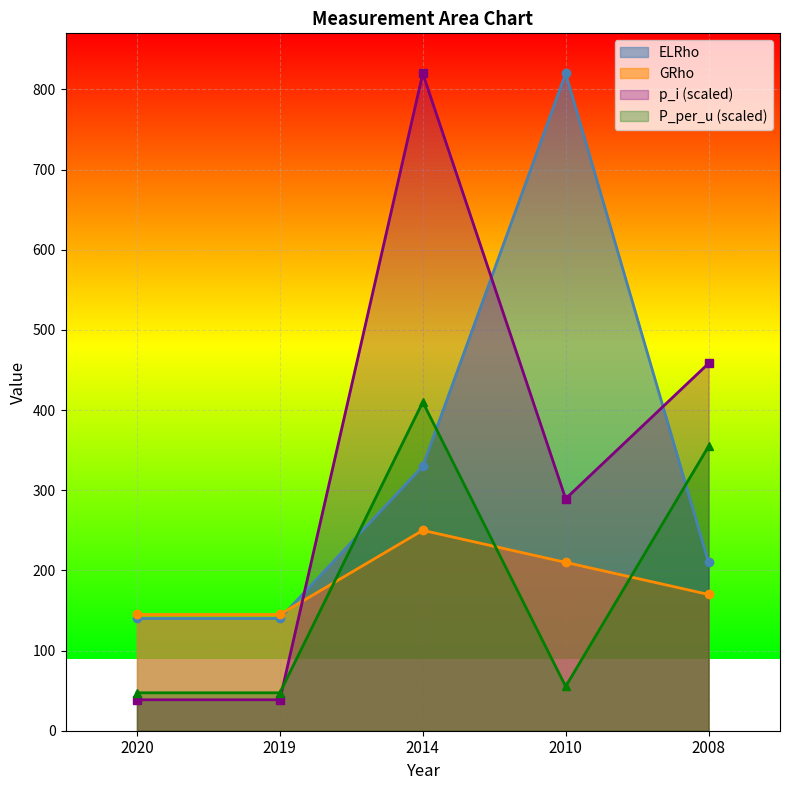

Which has a higher value, 2020 or 2010?

2010